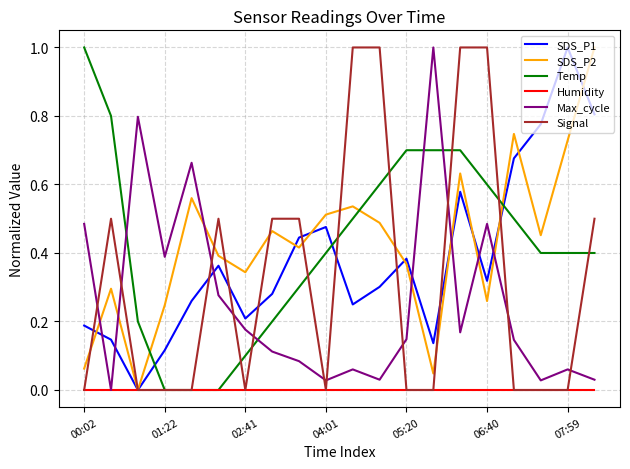

How many intersections are there between Temp and Max_cycle?

4